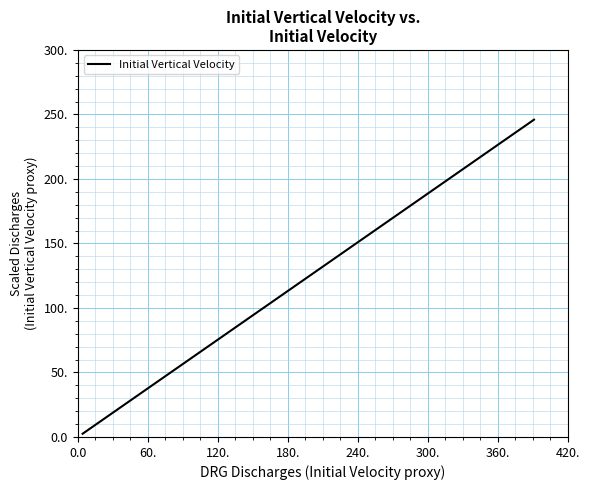

Does the chart display data point markers on the line(s)?

No